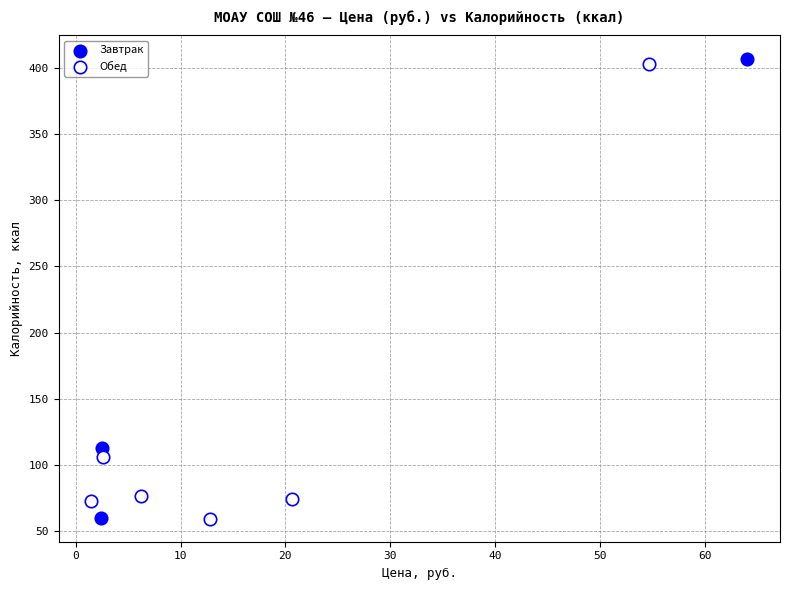

Which series has the widest spread of Y values?

Завтрак